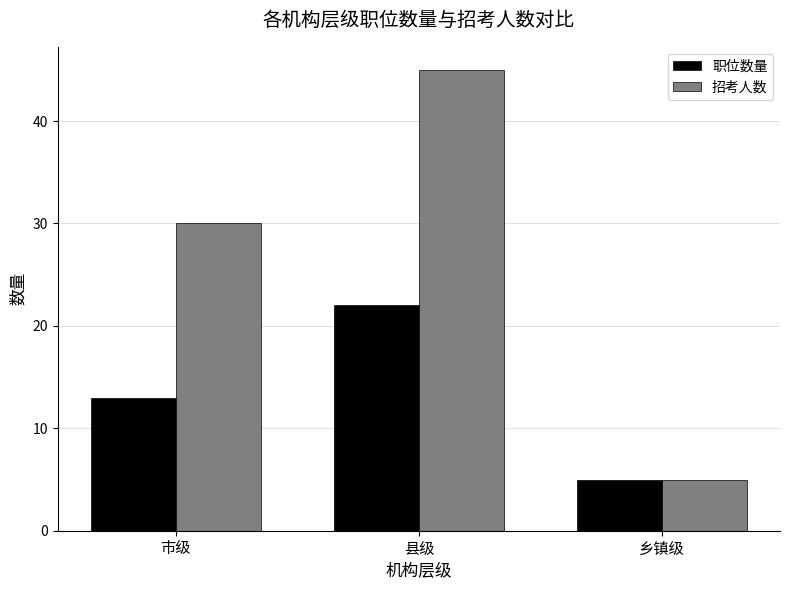

What position from the right is 乡镇级?

1